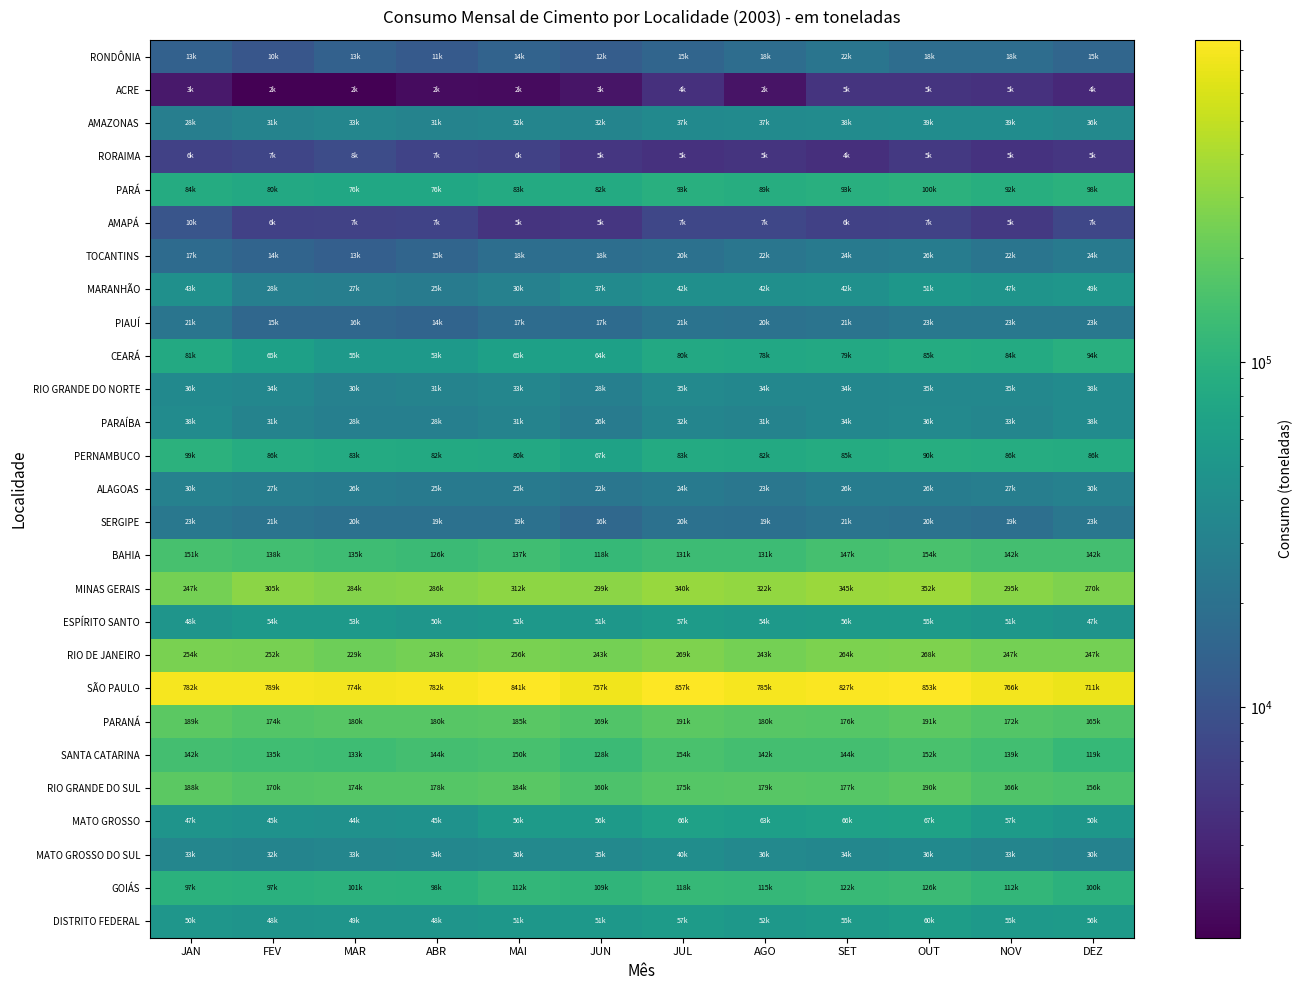

Between JAN and NOV, which series saw the biggest shift?

MINAS GERAIS